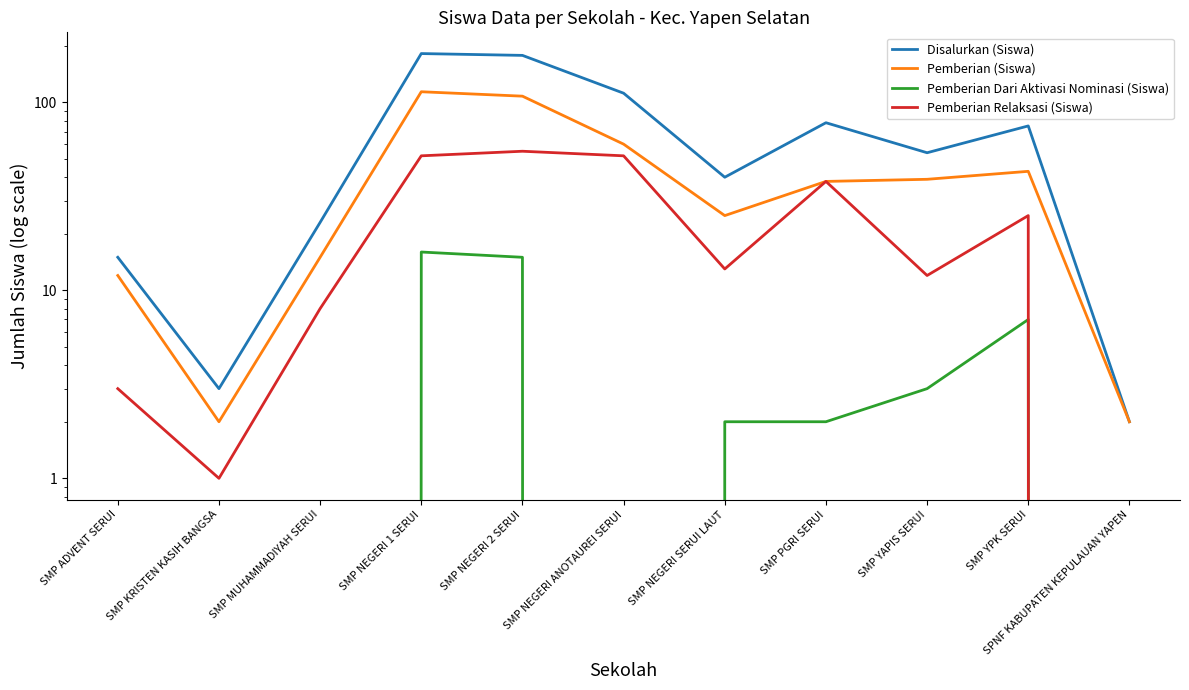

Does the chart have visible grid lines?

No